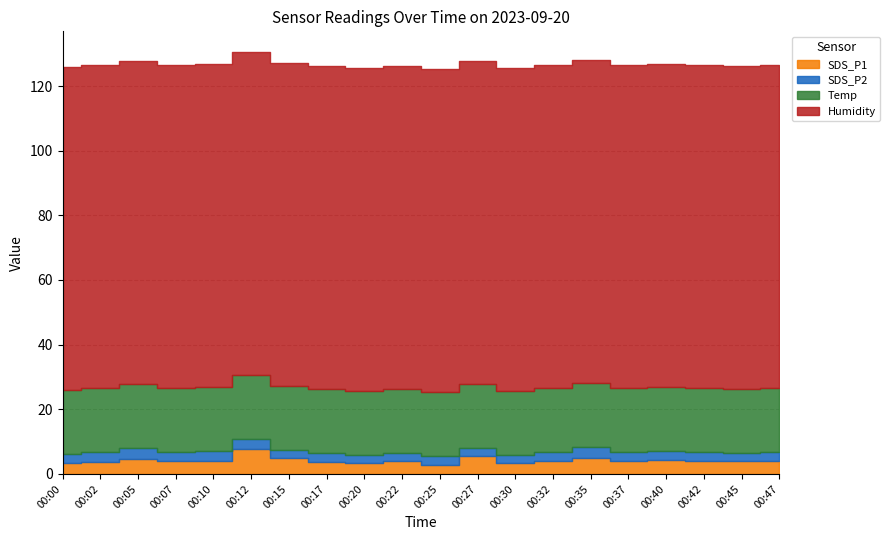

What is the spread (max minus min) of values at 00:47?

96.9